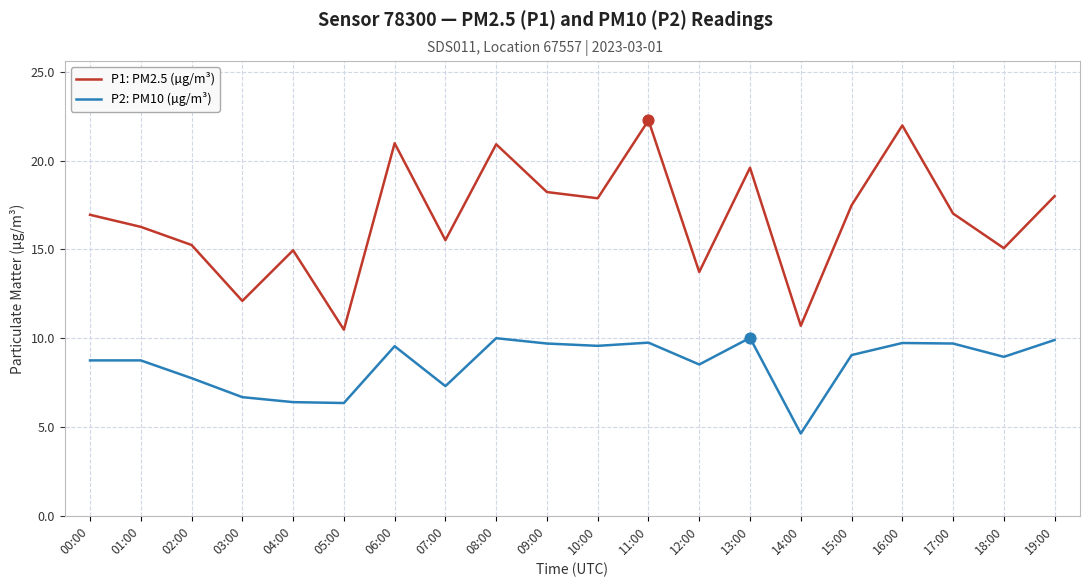

Which series has the widest spread of values?

P1: PM2.5 (µg/m³)